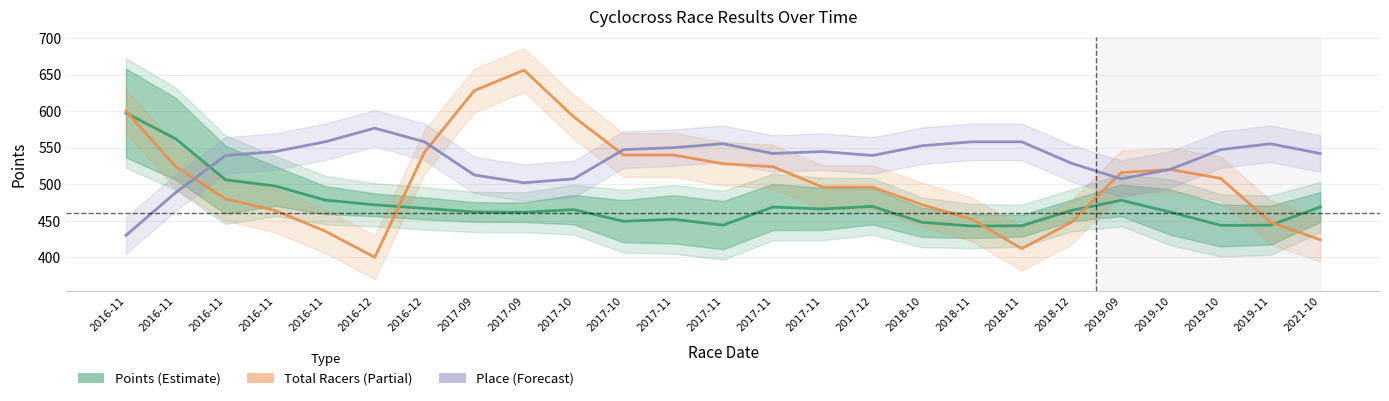

How many times do Total Racers and Place cross each other?

5